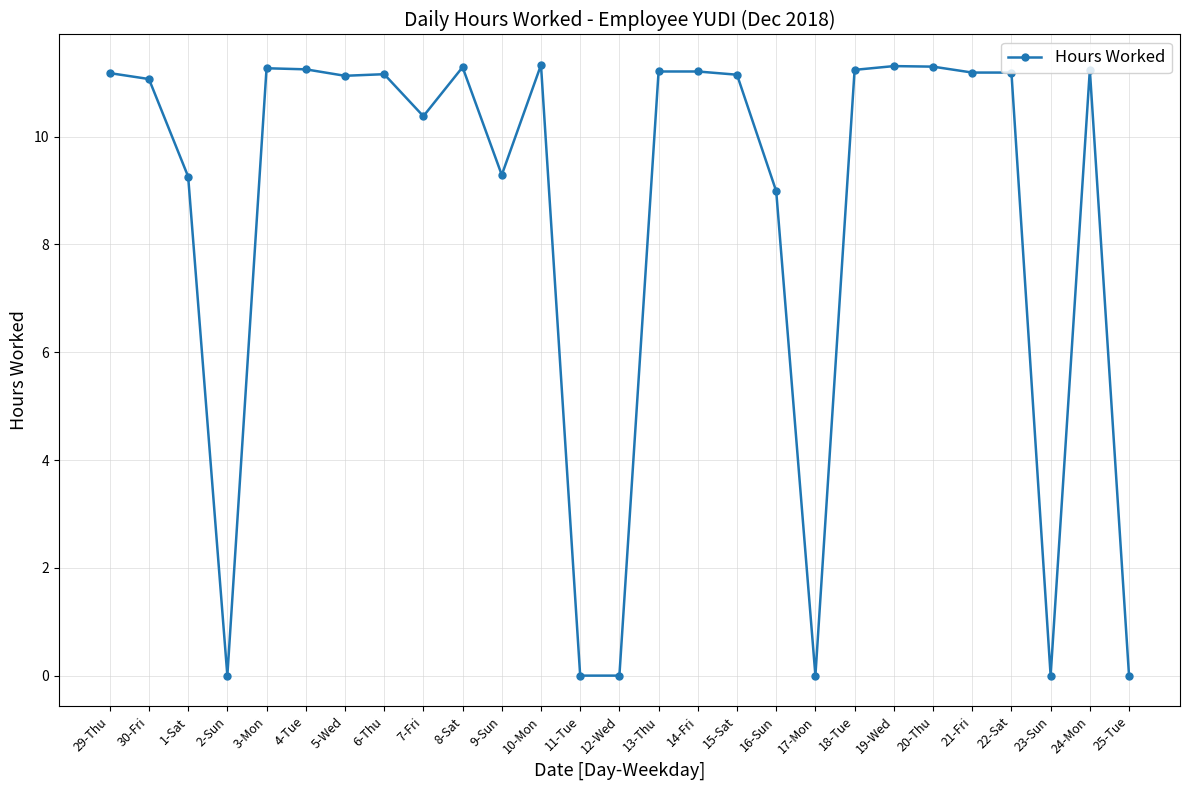

How many series are shown in this chart?

1